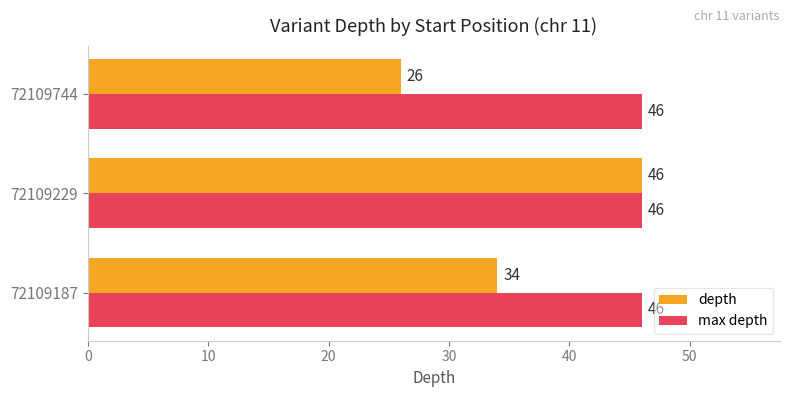

At which label does depth reach its minimum?

72109744